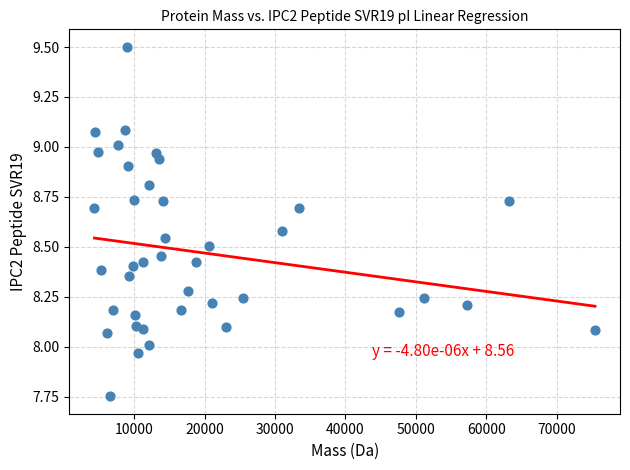

What is the range of X values (max minus min)?

71051.8